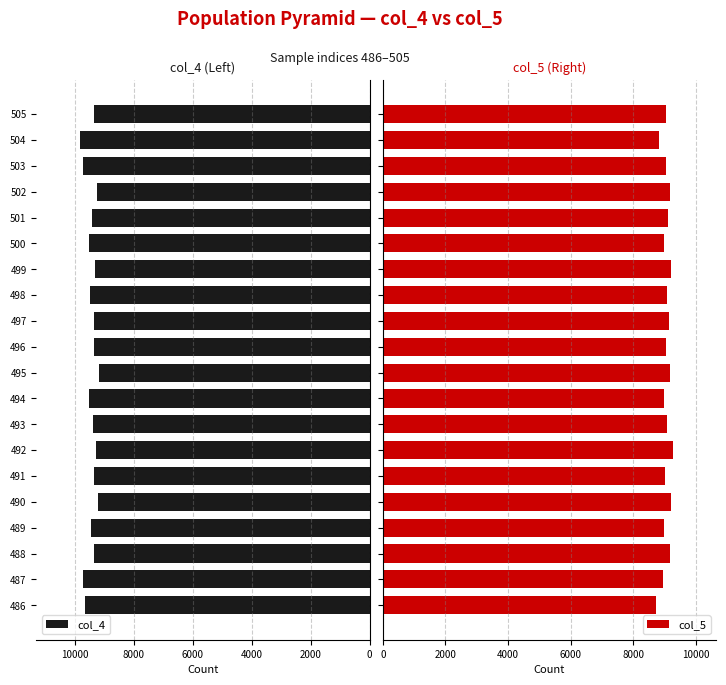

What is the sum of the col_4 values at 501 and 487?

19146